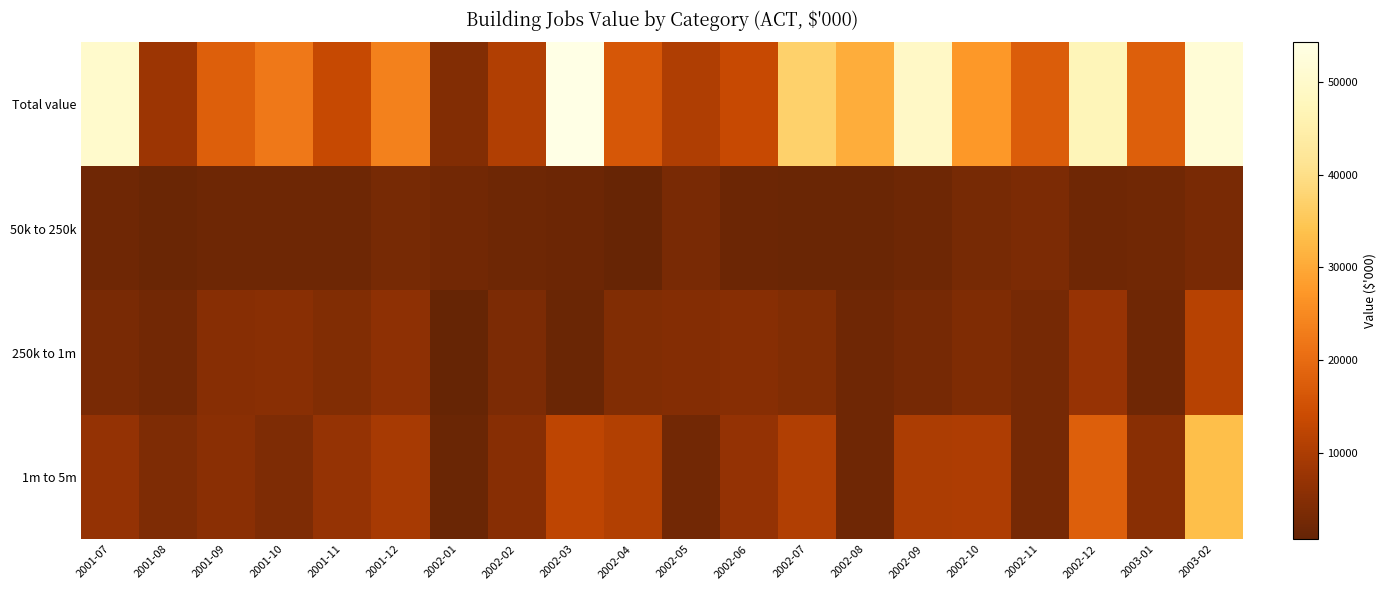

Which series changed the most between 2002-03 and 2002-11?

Total value